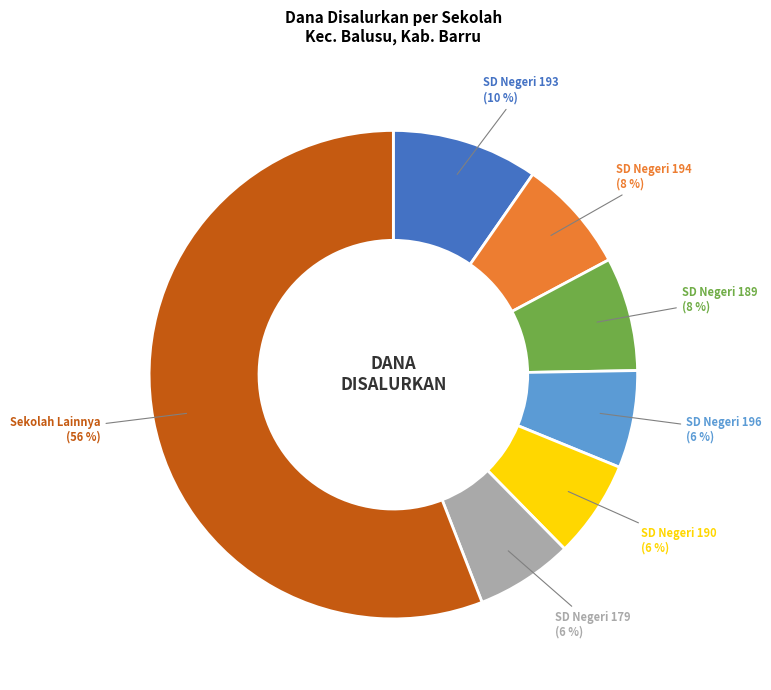

Which slice is the largest?

Sekolah Lainnya